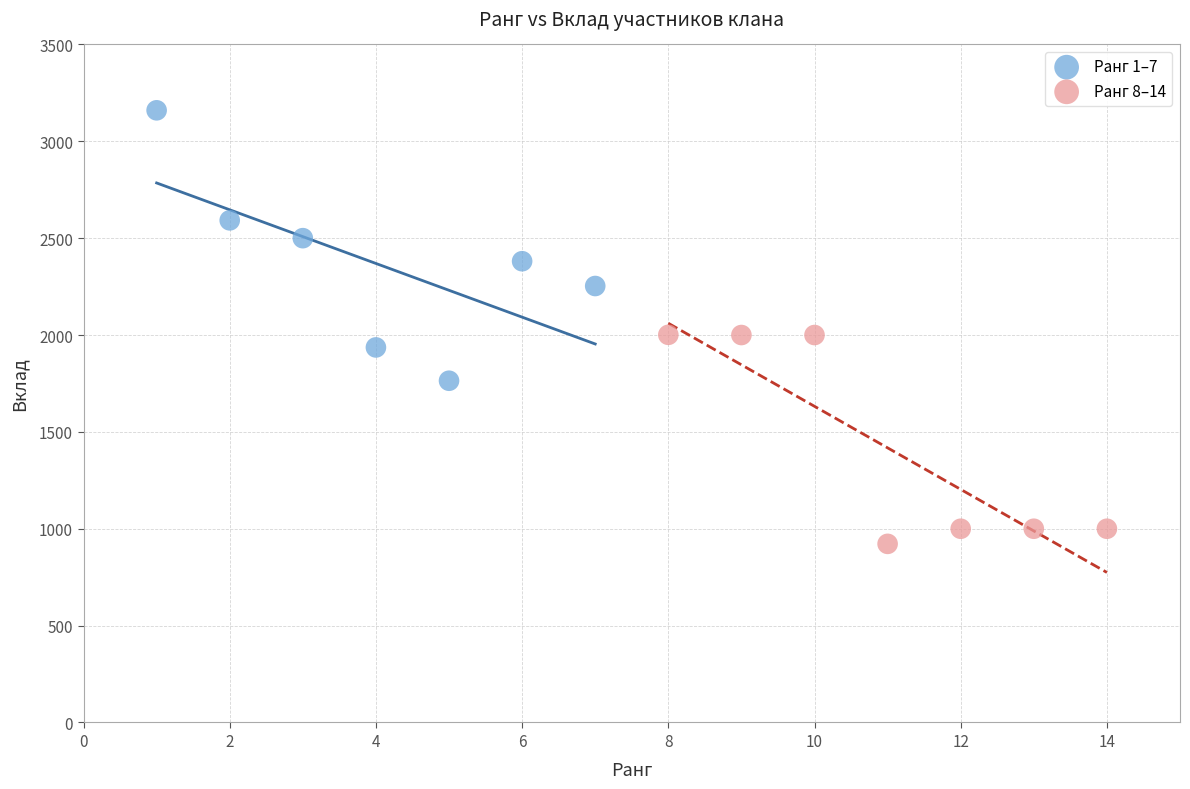

Which series has the largest Y range (max minus min)?

Ранг 1–7